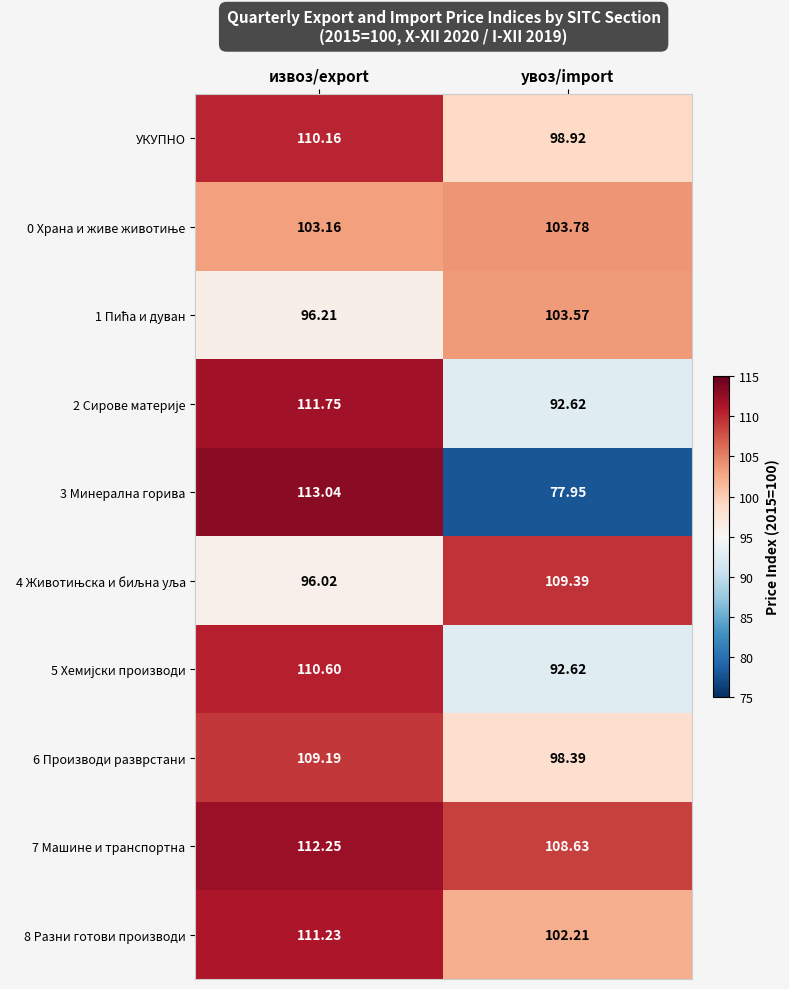

At which category does the chart reach its peak across all series?

извоз/export